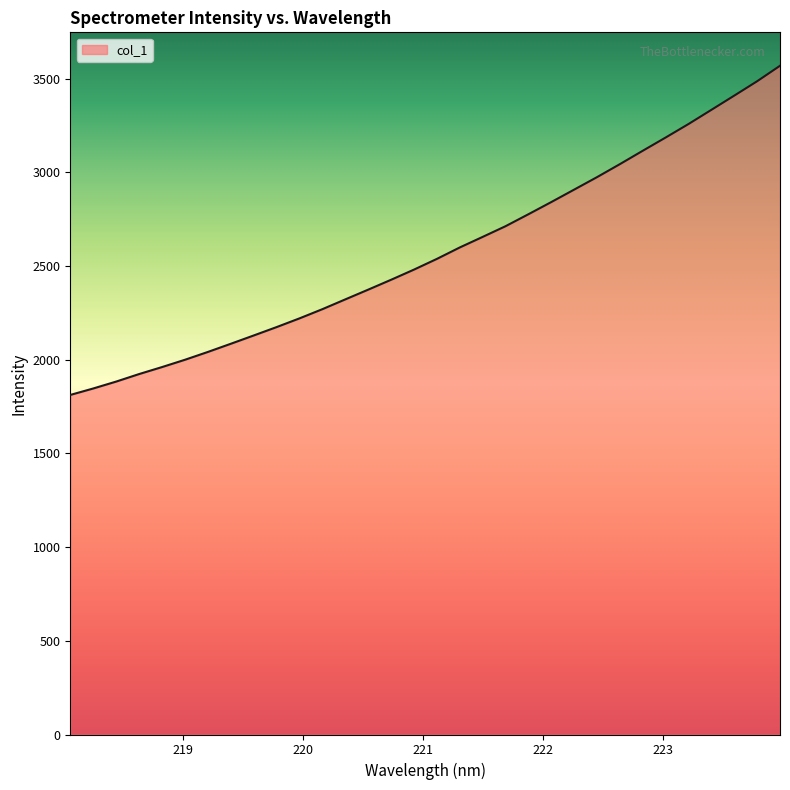

What is the smallest value displayed?

1812.1